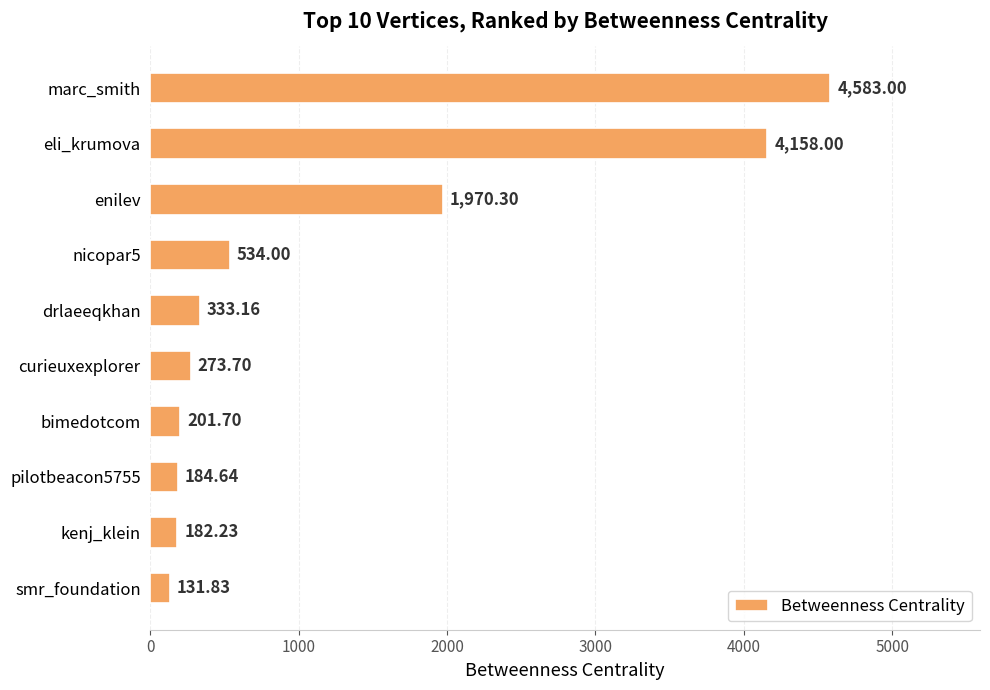

What is the sum of all values?

12552.6